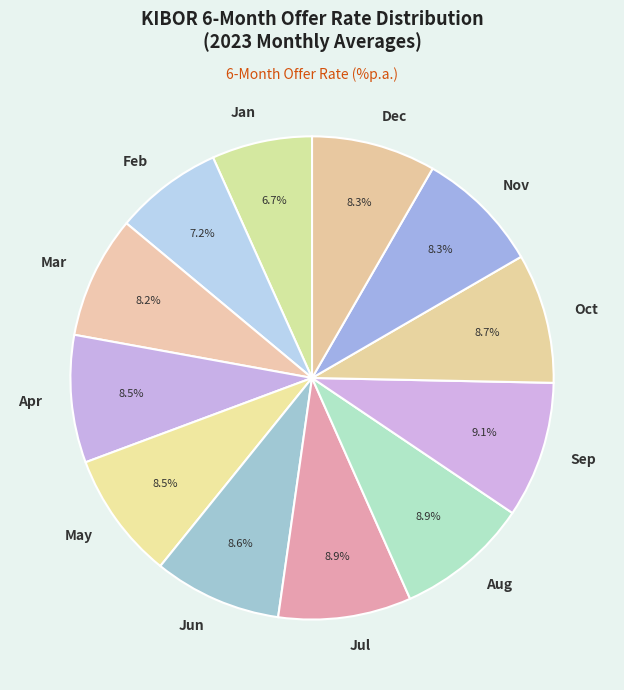

What is the total percentage of Dec and Jan?

15.0%